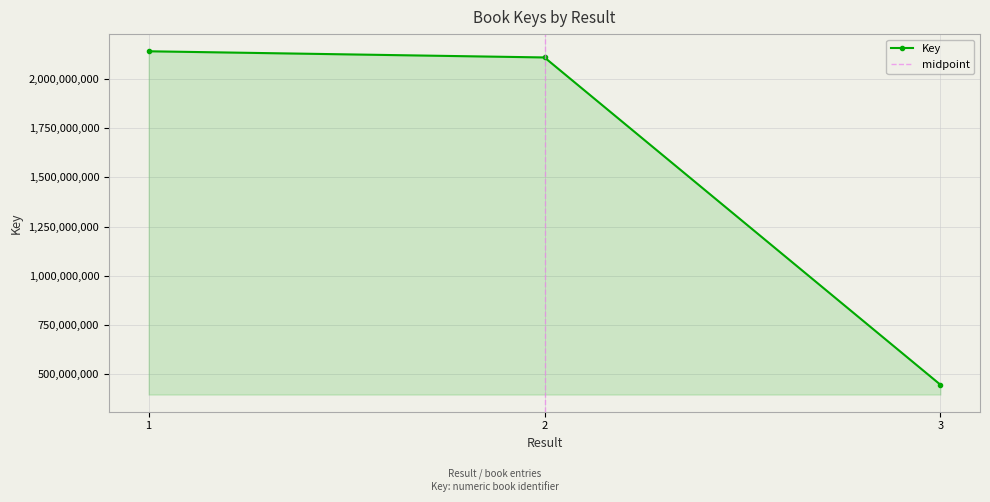

At which label is the value closest to 1293578008?

2